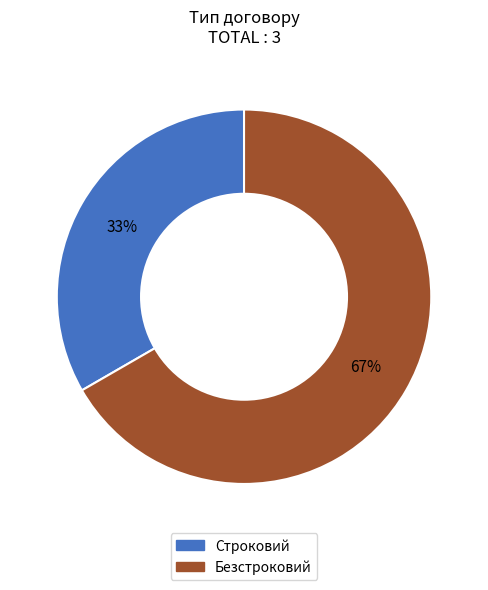

Which slice is the largest?

Безстроковий